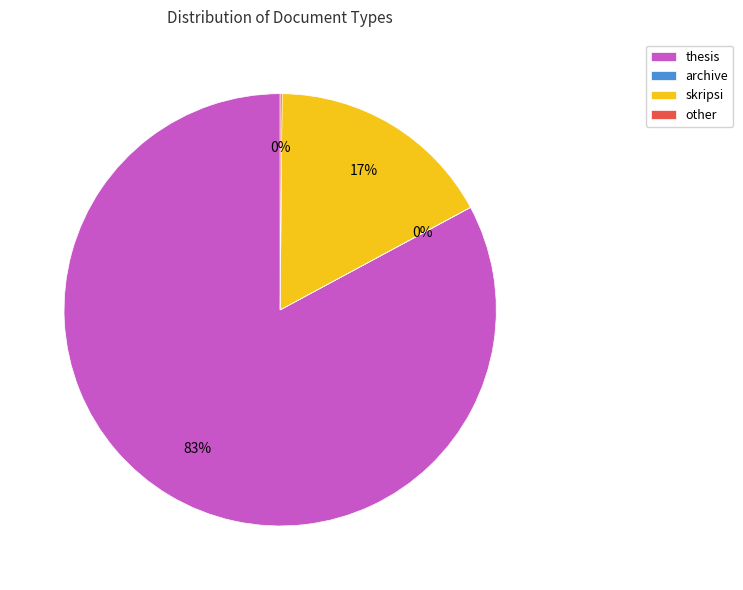

Is it true that thesis is 71% of the pie?

False